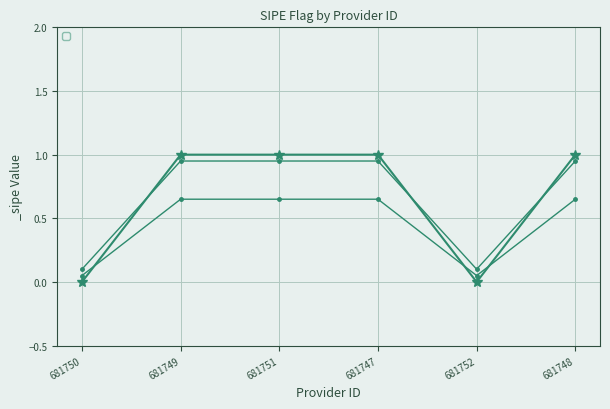

Which category has the highest value across all series?

681749